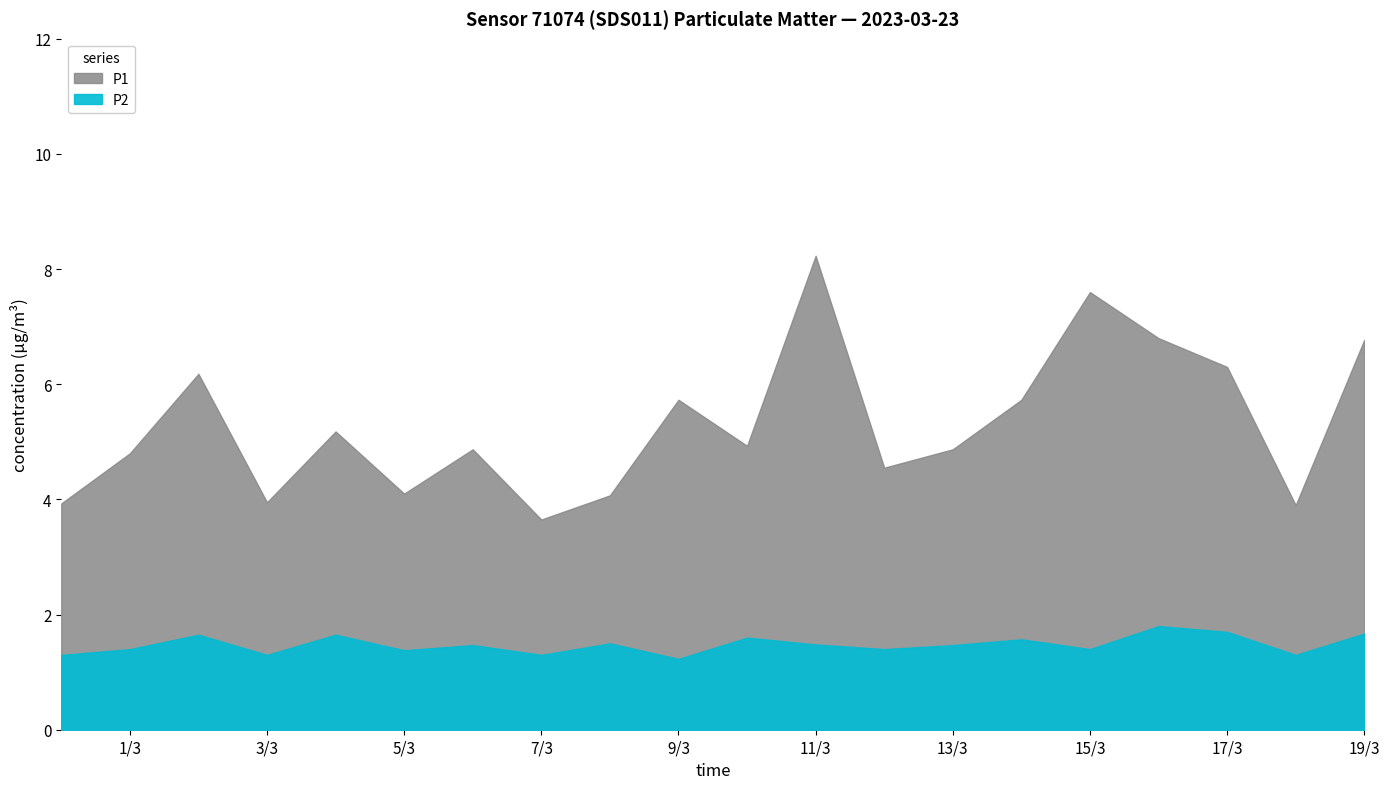

What is the average value of the P1 series?

5.3